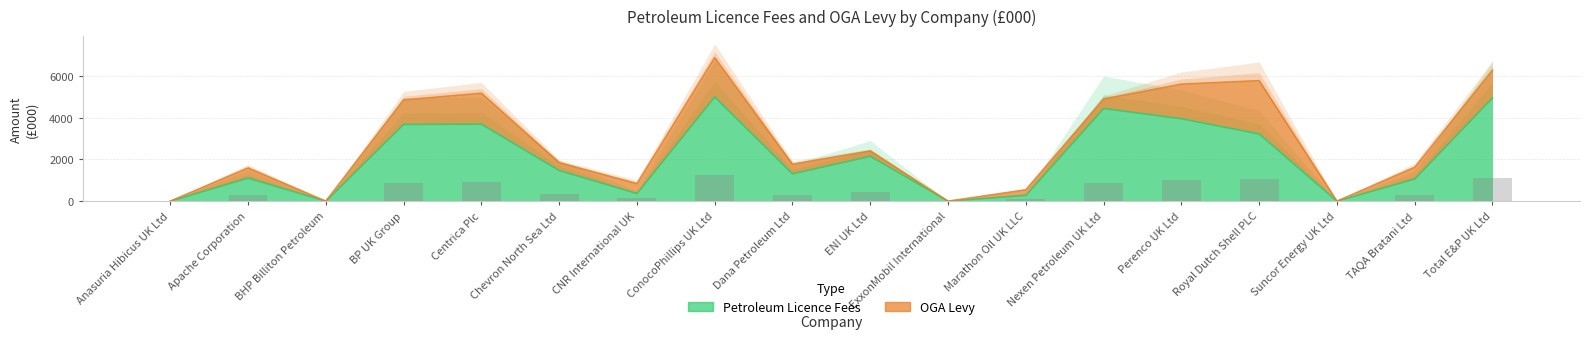

Between CNR International UK and Perenco UK Ltd, which is larger?

Perenco UK Ltd